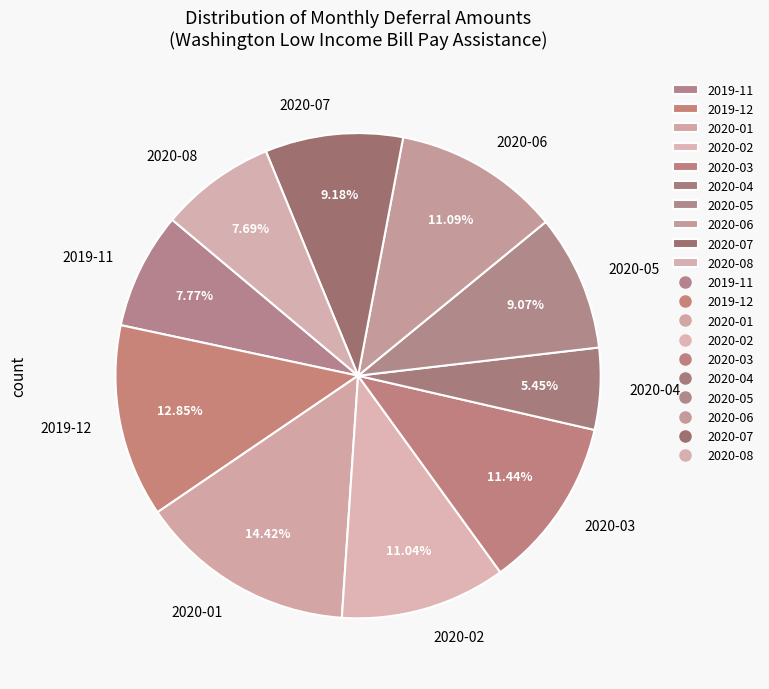

Do 2020-02 and 2020-06 together represent more than half of the pie?

No